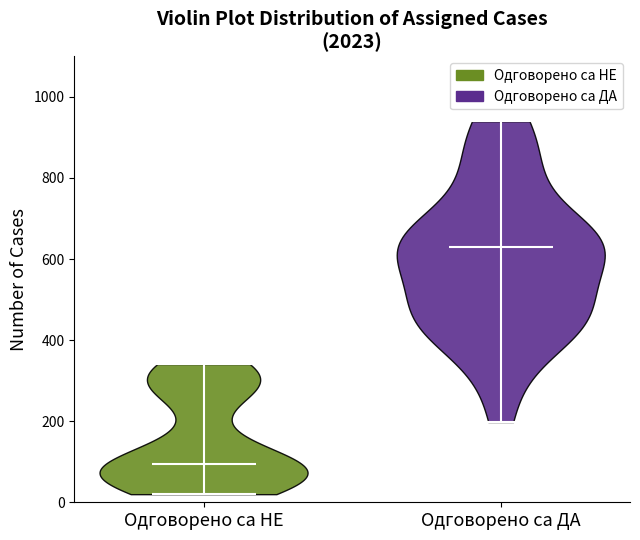

Reading left to right, read every violin against the y-axis: where its median line is, and the lowest and highest points it reaches. The values are not printed on the chart, so give them approximately, as read against the axis.

Одговорено са НЕ: median line 100, lowest point 20, highest point 340
Одговорено са ДА: median line 620, lowest point 200, highest point 940